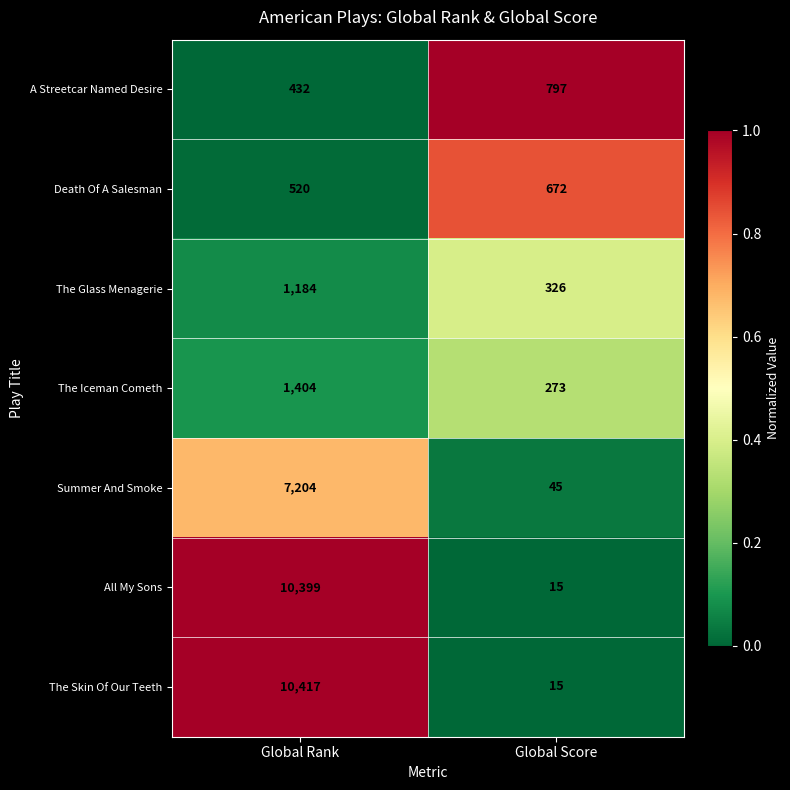

Which series has the largest range (max minus min)?

The Skin Of Our Teeth